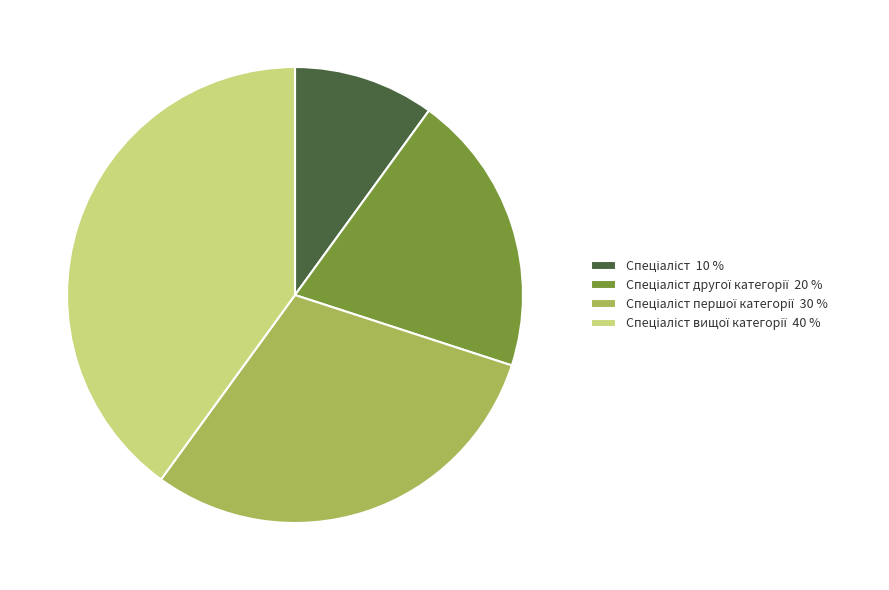

Is there any slice that represents more than half of the pie?

No